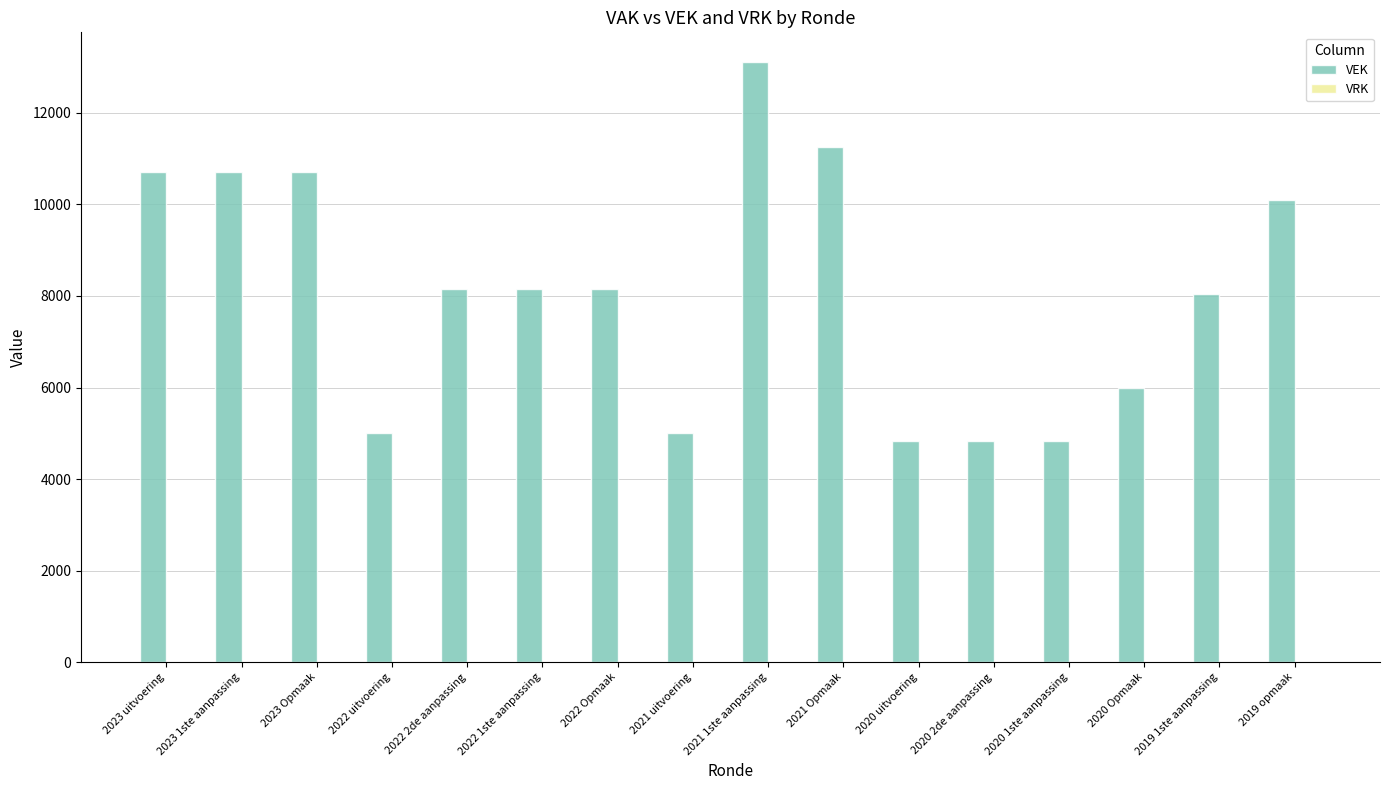

What is the sum of all values?

129557